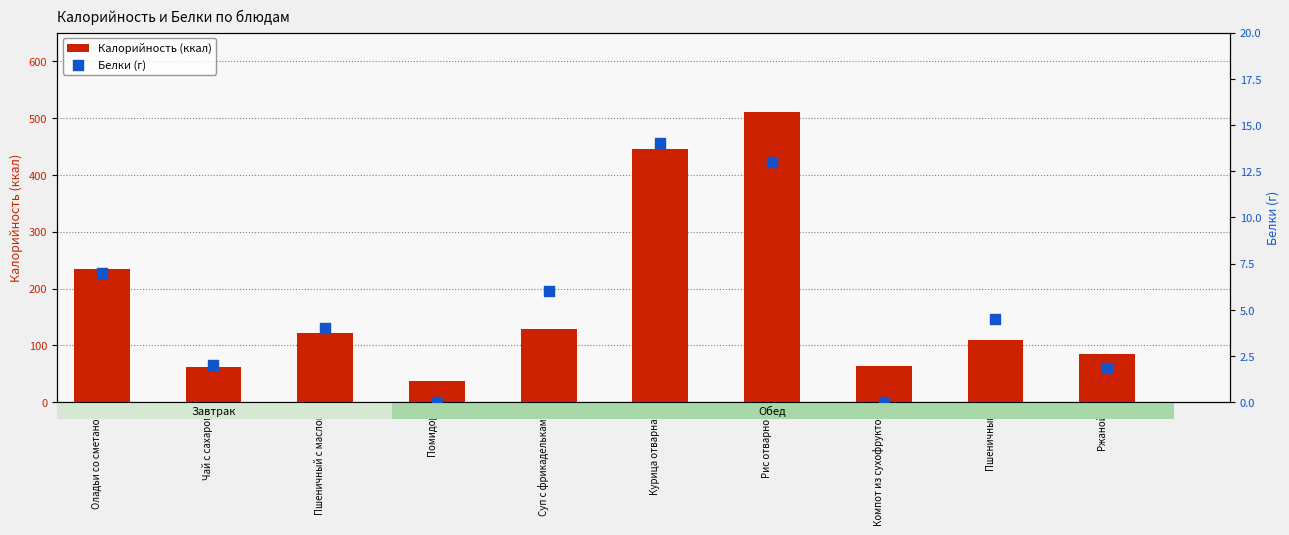

Which series has the largest total across all categories?

Калорийность (ккал)